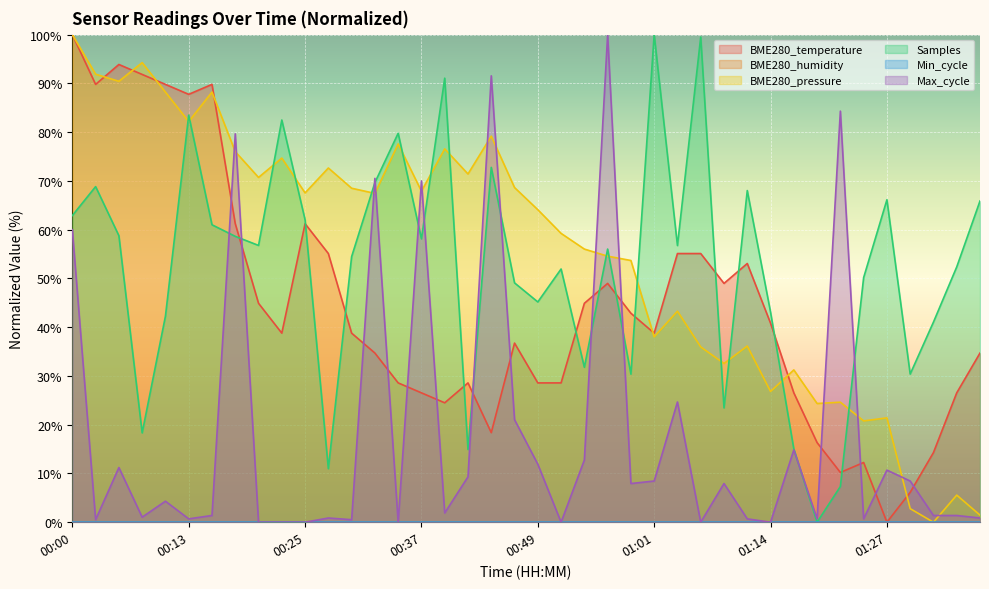

How many values in the Samples series are below 56?

19